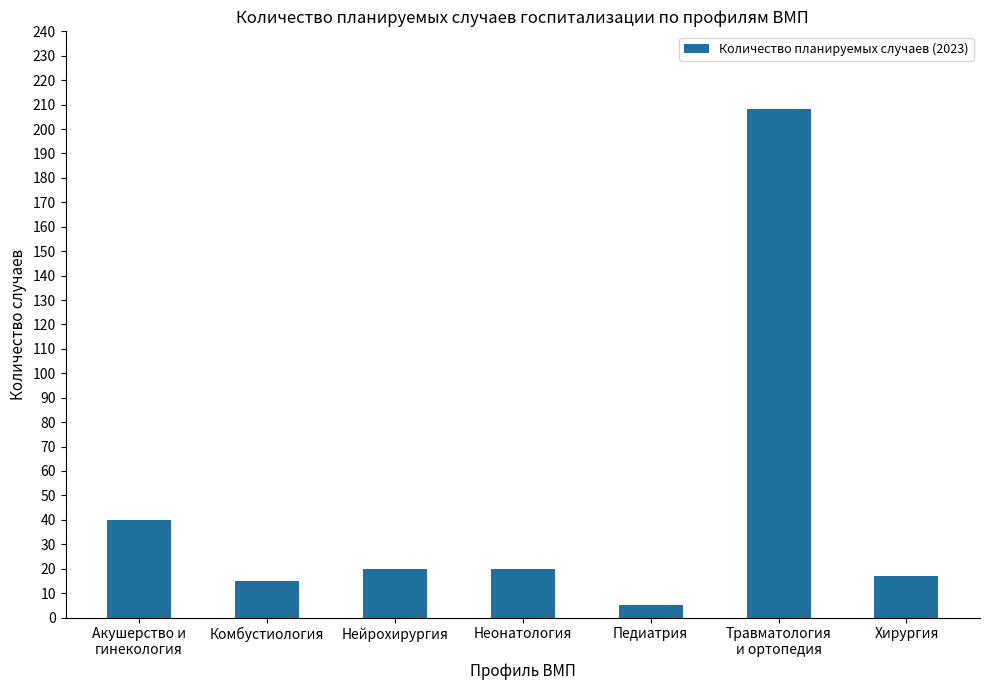

Reading left to right, list all the values displayed in this chart.

Акушерство и
гинекология=40	Комбустиология=15	Нейрохирургия=20	Неонатология=20	Педиатрия=5	Травматология
и ортопедия=208	Хирургия=17